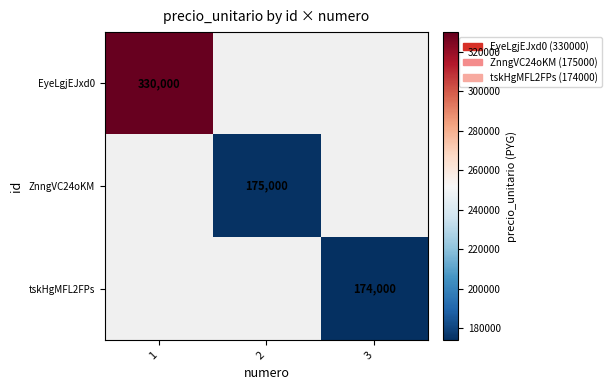

Is it true that ZnngVC24oKM equals 175000 at 2?

True